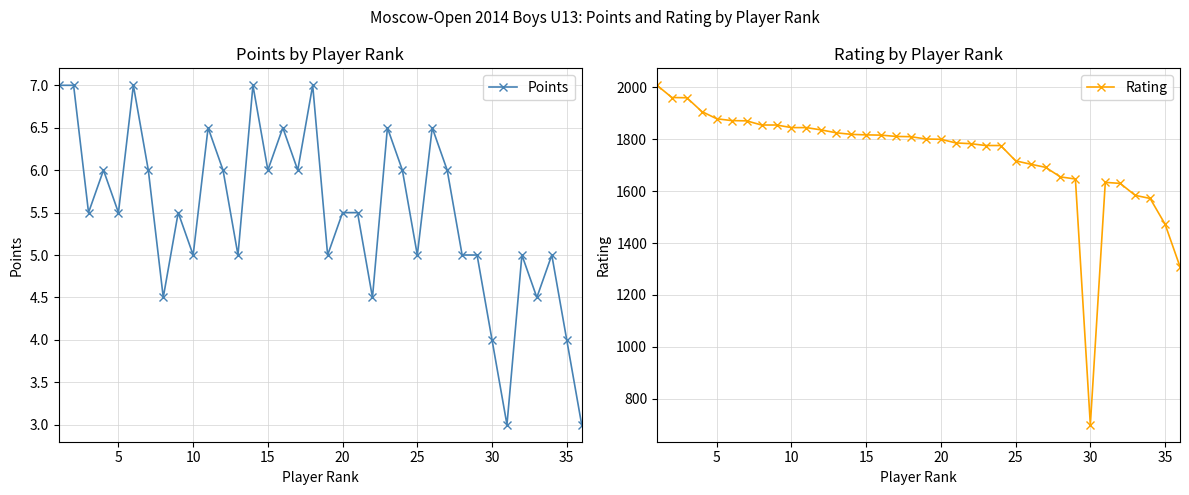

The Points series shows 3.2 at 10. True or false?

False